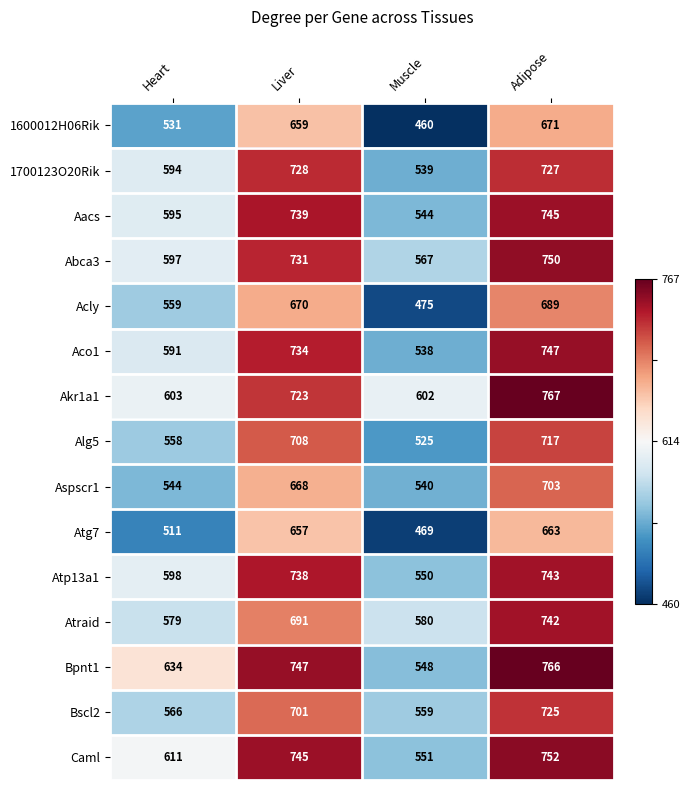

What is the approximate value of Caml at Muscle, to the nearest 10?

550